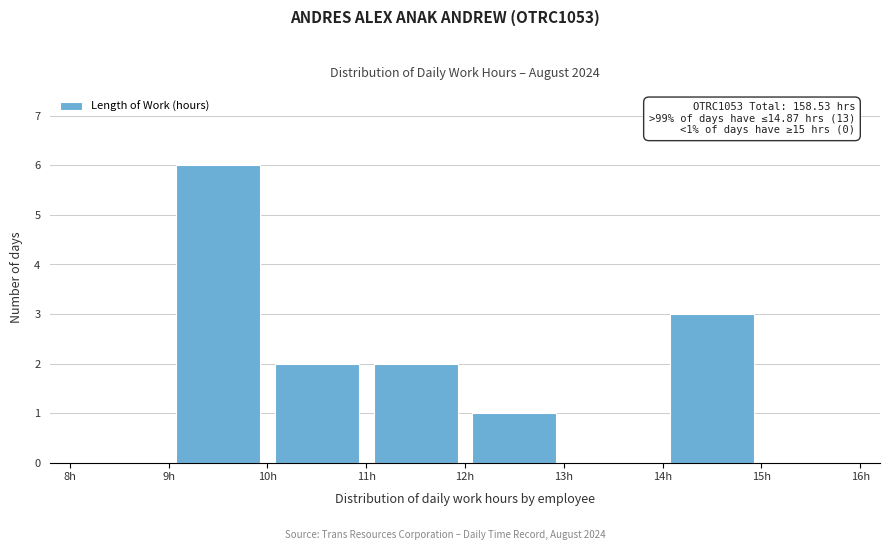

Over which range of the x-axis is the bar tallest?

9 to 10